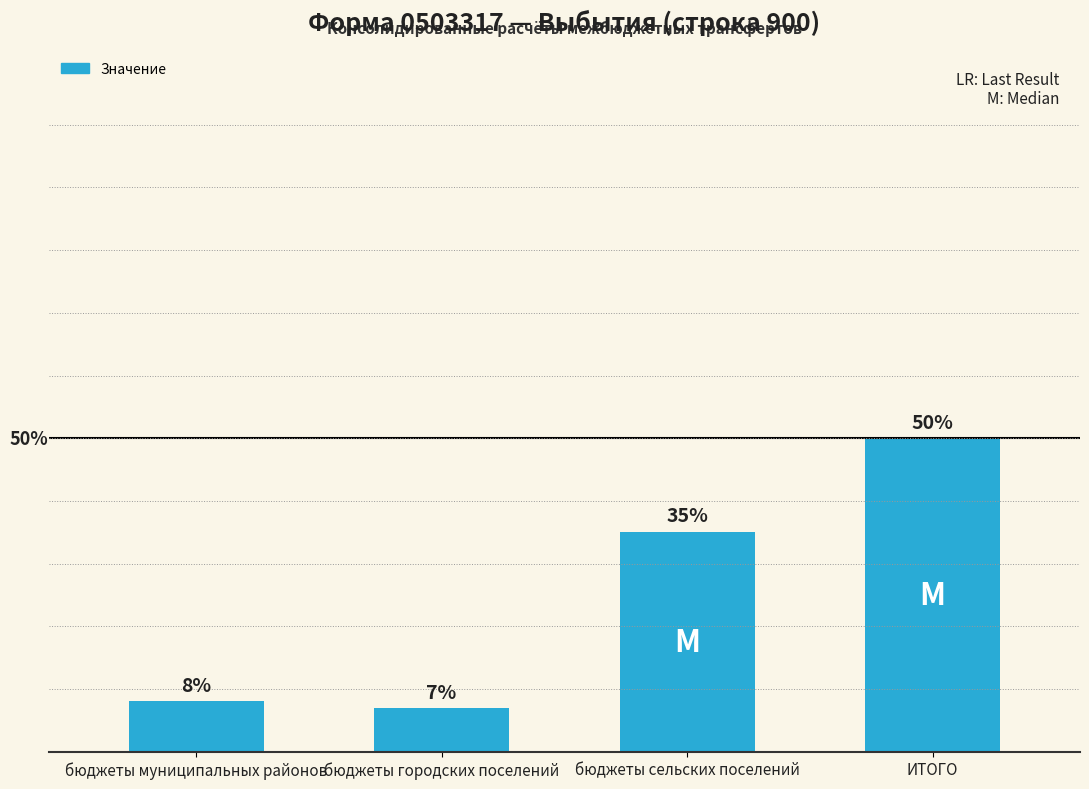

Reading left to right, what are all the values shown in this chart?

бюджеты муниципальных районов=933333.3	бюджеты городских поселений=798588.1	бюджеты сельских поселений=4075425.0	ИТОГО=5807346.4